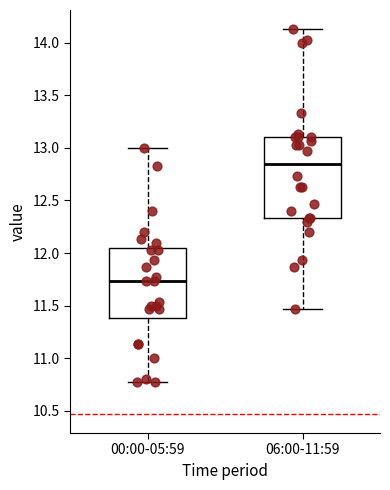

Reading left to right, transcribe this box plot: for each box, give where its median line is, the range the box spans, and where its two whiskers end, as read against the y-axis. The values are not printed on the chart, so give them approximately, as read against the axis.

00:00-05:59: median 11.75, box 11.40 to 12.05, whiskers 10.75 to 13.00
06:00-11:59: median 12.85, box 12.35 to 13.10, whiskers 11.45 to 14.15